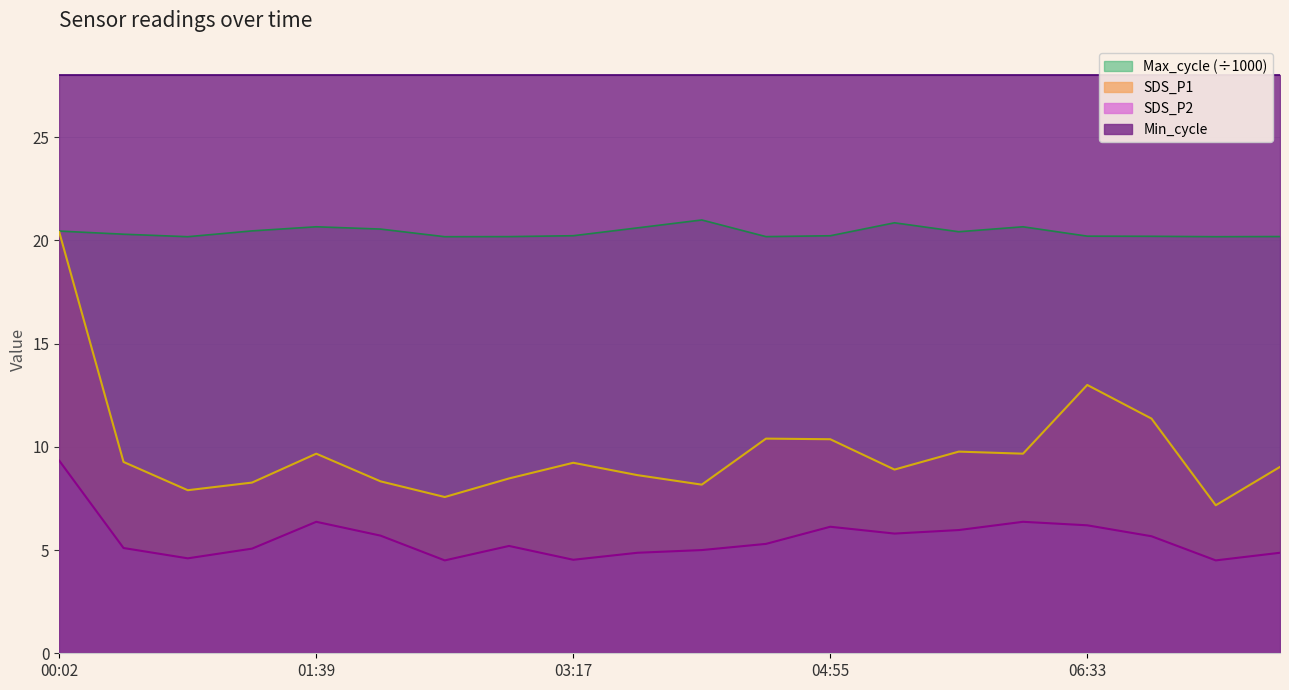

Is it true that SDS_P1 equals 8.5 at 02:53?

True